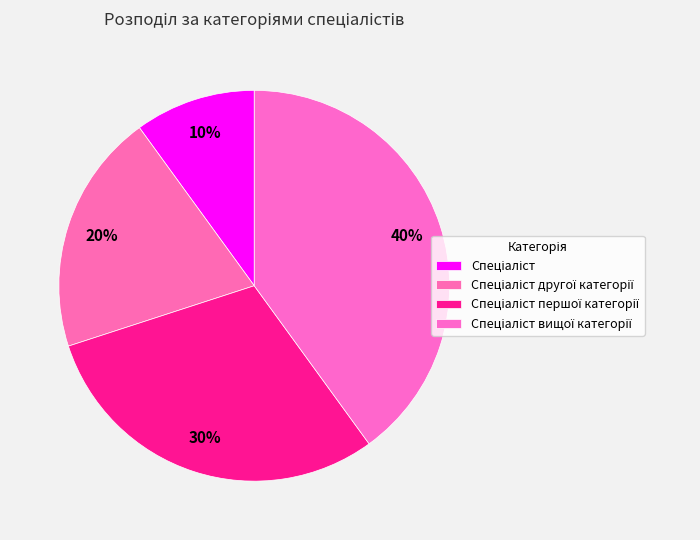

What percentage is the Спеціаліст першої категорії slice, to the nearest percent?

30%